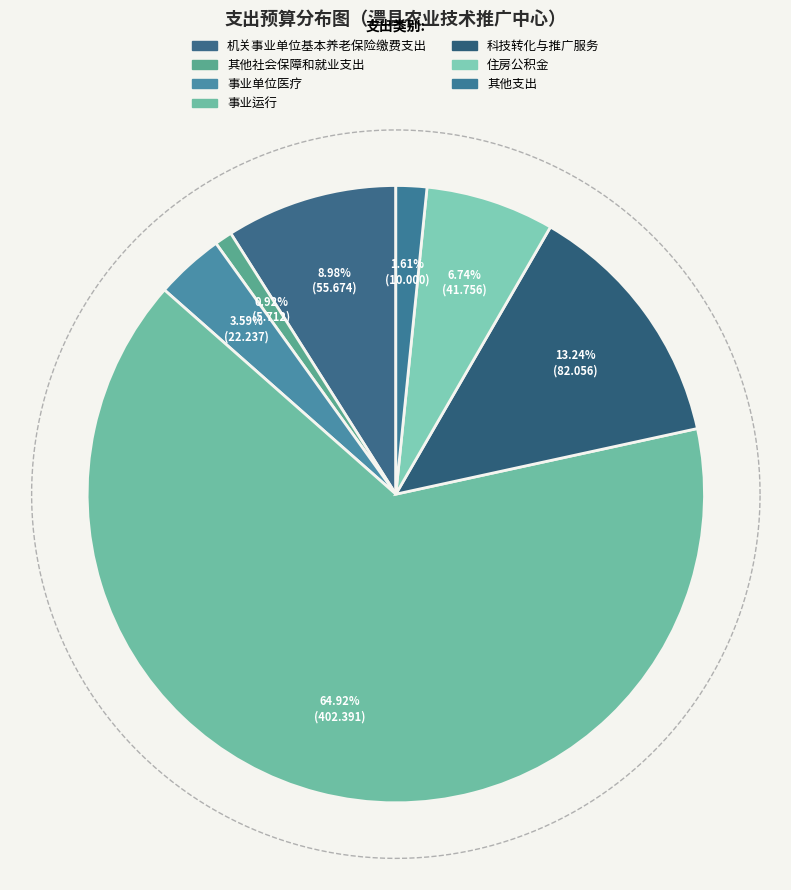

To the nearest percent, what percentage of the pie is 住房公积金?

7%